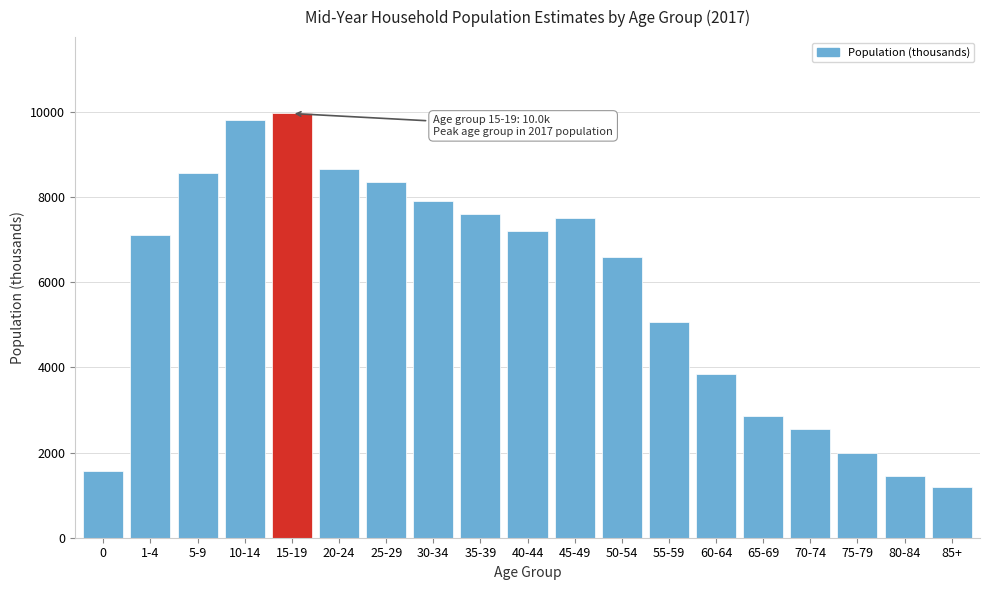

Reading left to right, list all the values displayed in this chart.

1573.8	7119.9	8568.0	9815.0	9967.8	8655.5	8363.9	7907.3	7595.5	7195.3	7508.1	6584.9	5059.3	3842.5	2857.0	2550.3	1989.1	1451.1	1198.7